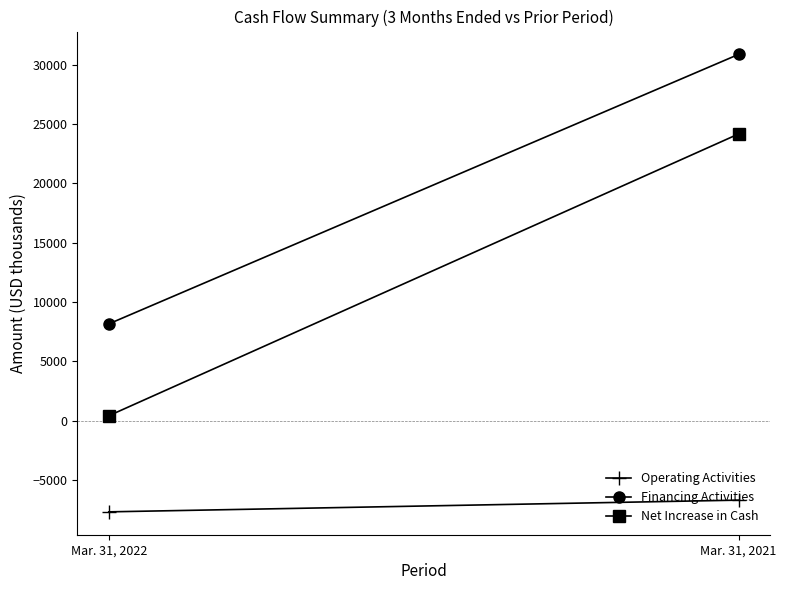

What is the total value across all series at Mar. 31, 2022?

860